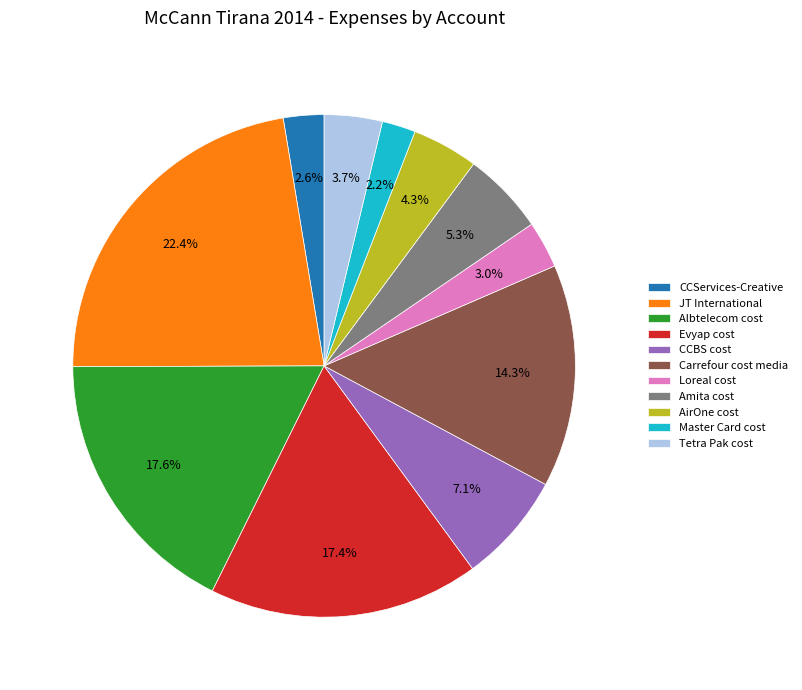

Approximately how many times larger is the value at CCServices-Creative compared to Loreal cost?

0.9